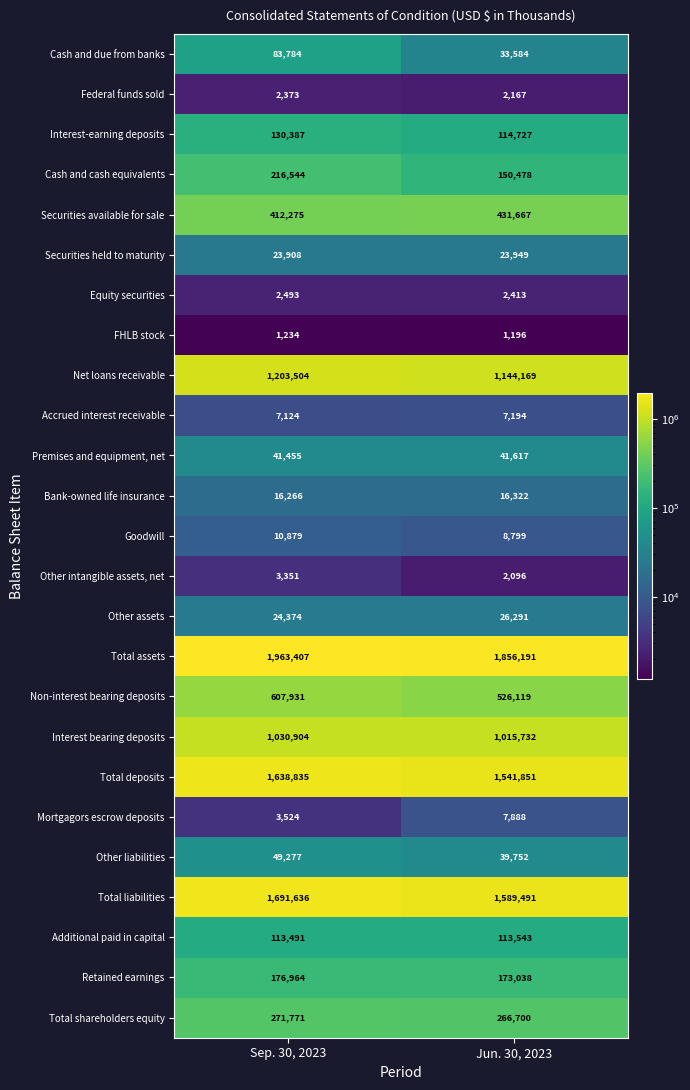

Rank the series by their maximum value, from lowest to highest.

FHLB stock, Federal funds sold, Equity securities, Other intangible assets, net, Accrued interest receivable, Mortgagors escrow deposits, Goodwill, Bank-owned life insurance, Securities held to maturity, Other assets, Premises and equipment, net, Other liabilities, Cash and due from banks, Additional paid in capital, Interest-earning deposits, Retained earnings, Cash and cash equivalents, Total shareholders equity, Securities available for sale, Non-interest bearing deposits, Interest bearing deposits, Net loans receivable, Total deposits, Total liabilities, Total assets